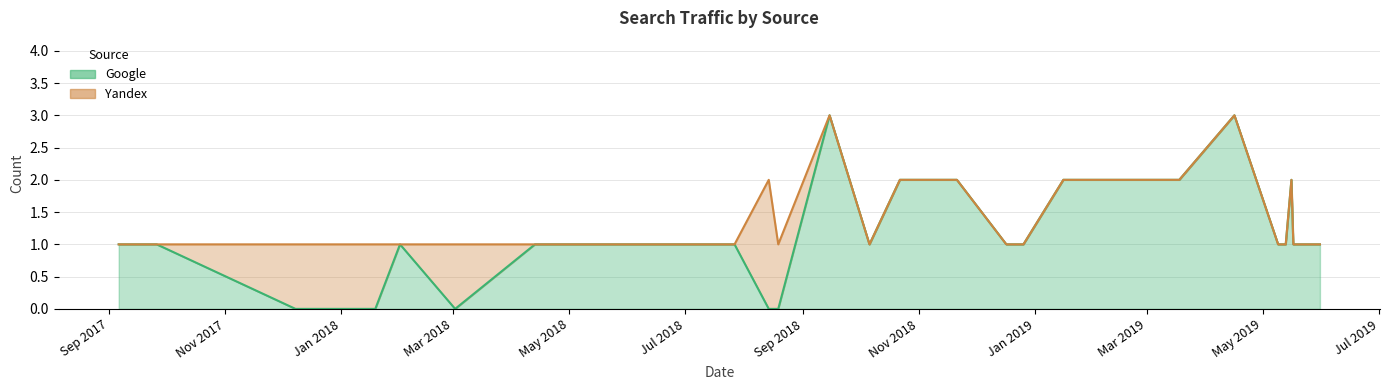

How many interior local valleys (lower than both neighbors) does the data have?

2